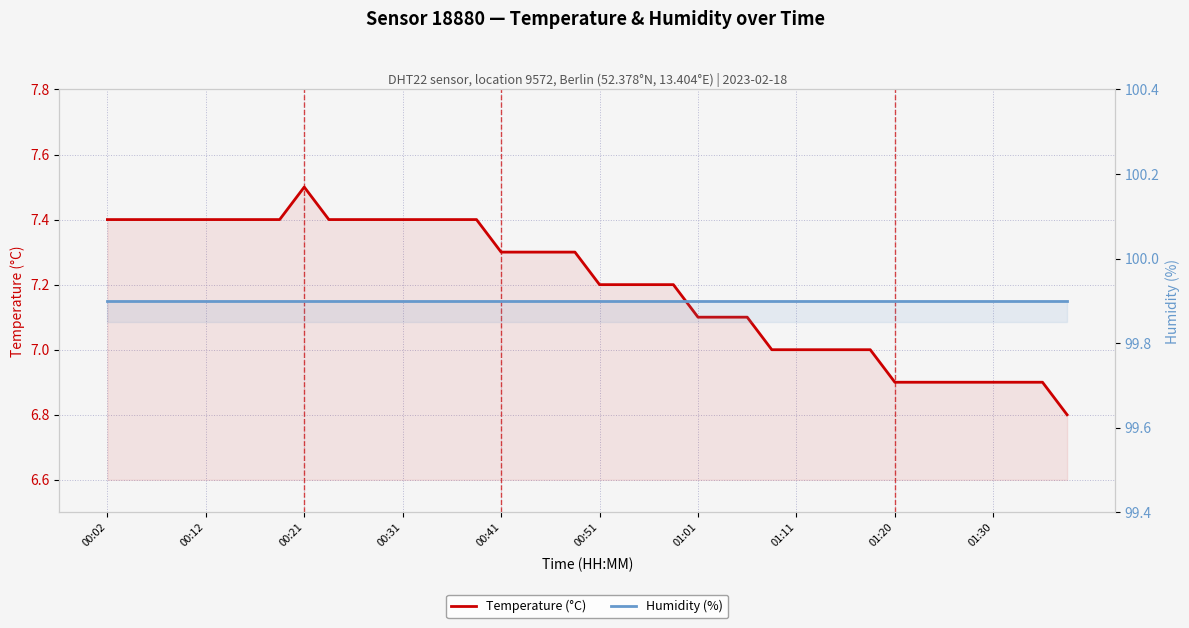

What is the minimum value shown in the chart?

6.8